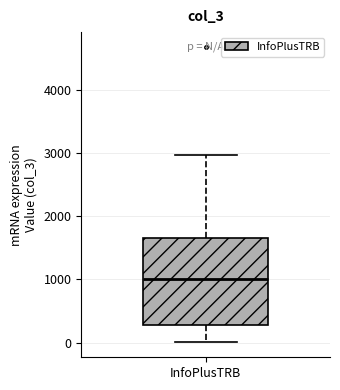

Where does the median line of the box for InfoPlusTRB sit on the y-axis? The values are not printed on the chart, so give them approximately, as read against the axis.

1000